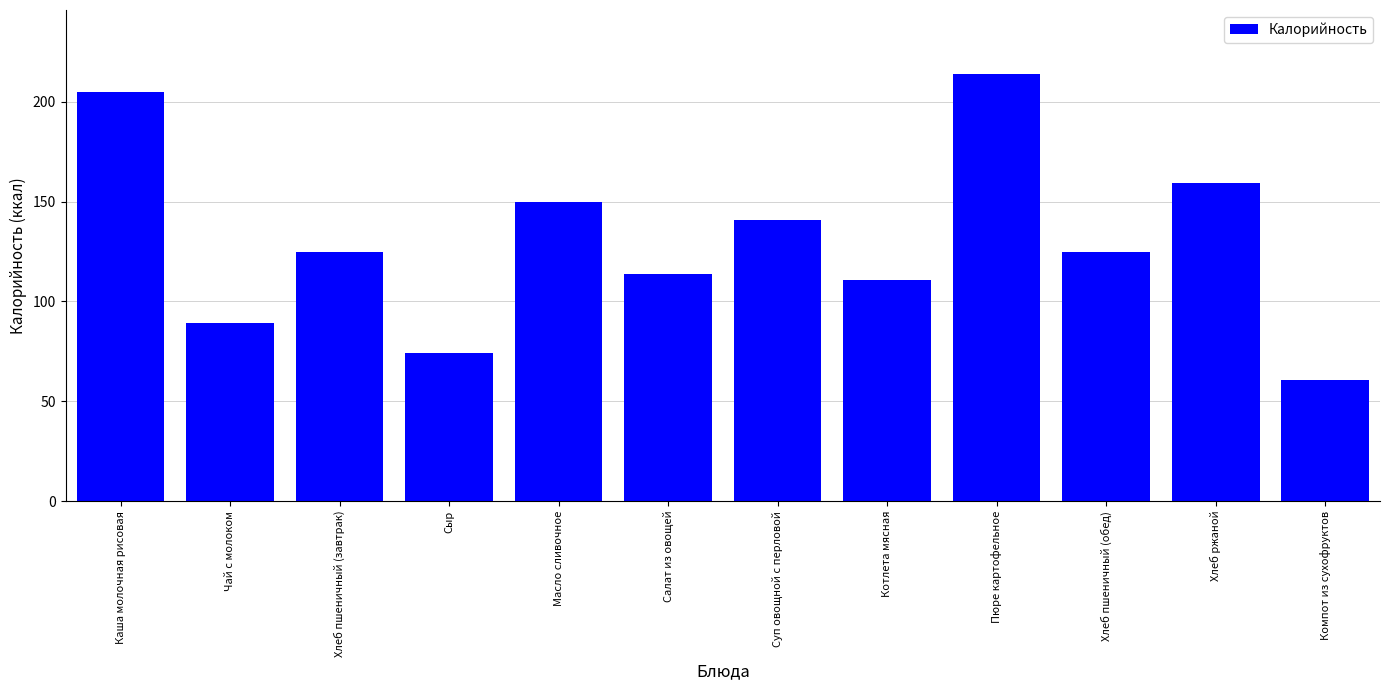

What is the ratio of the value at Котлета мясная to the value at Суп овощной с перловой?

0.8